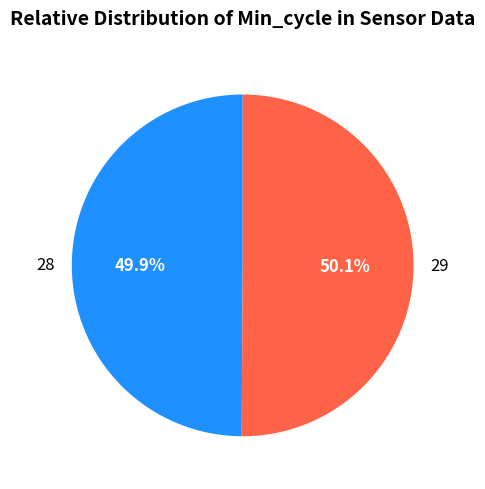

What percentage is NOT represented by 29?

49.9%